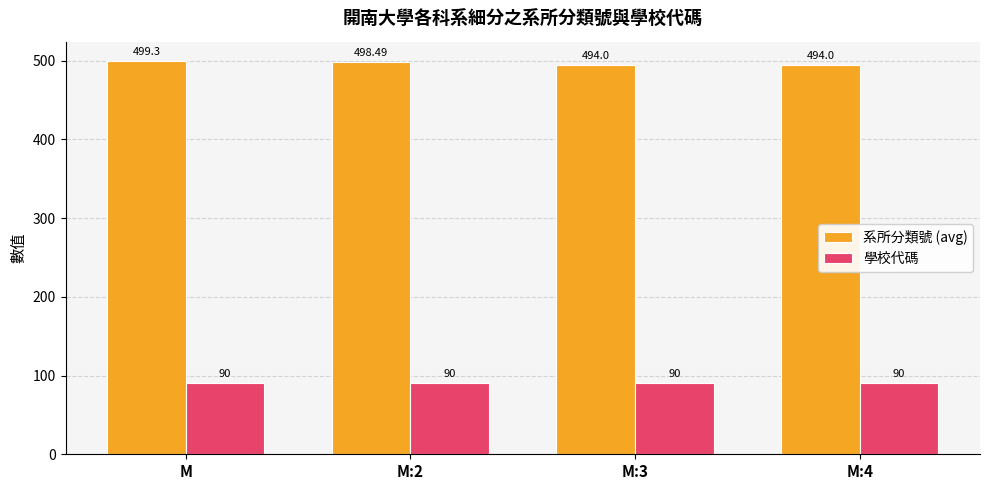

At M:4, list the series in order from smallest to largest.

學校代碼, 系所分類號 (avg)